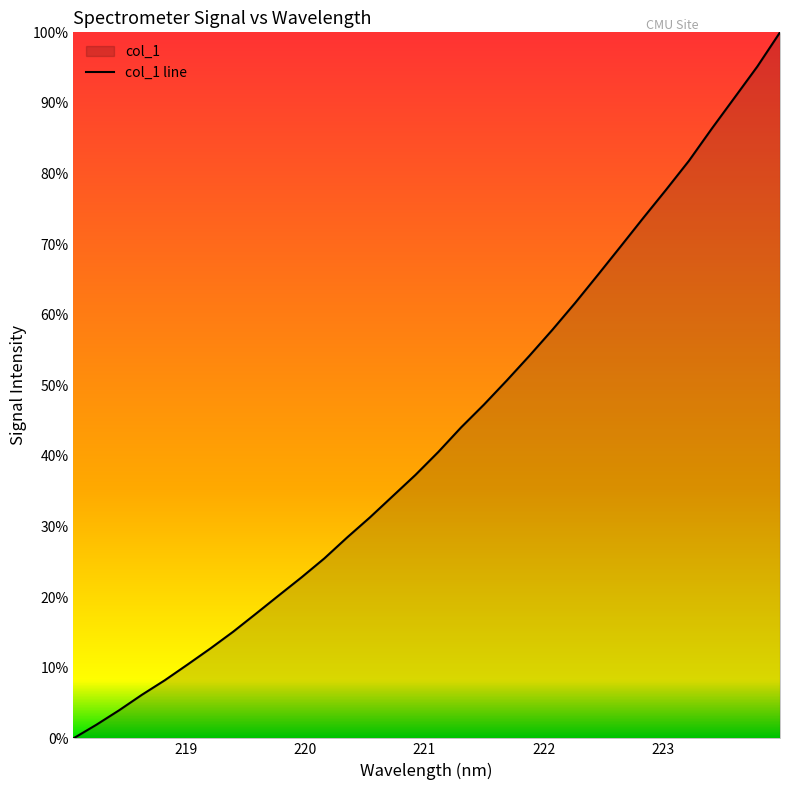

Rank the categories by value from lowest to highest.

218.0596, 218.2508, 218.442, 218.6332, 218.8244, 219.0156, 219.2067, 219.3979, 219.589, 219.7801, 219.9712, 220.1623, 220.3533, 220.5444, 220.7354, 220.9264, 221.1174, 221.3083, 221.4993, 221.6902, 221.8812, 222.0721, 222.263, 222.4538, 222.6447, 222.8355, 223.0264, 223.2172, 223.408, 223.5987, 223.7895, 223.9802